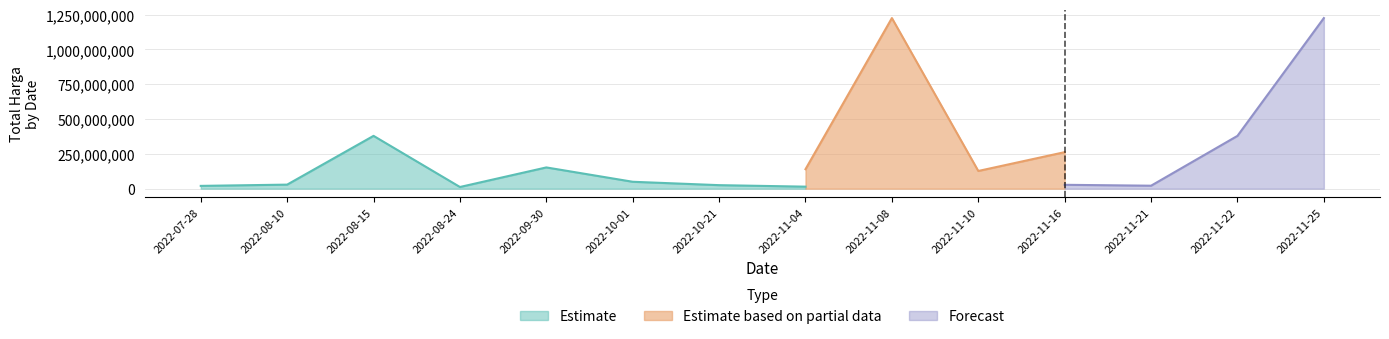

What is the maximum value for Estimate?

379075000